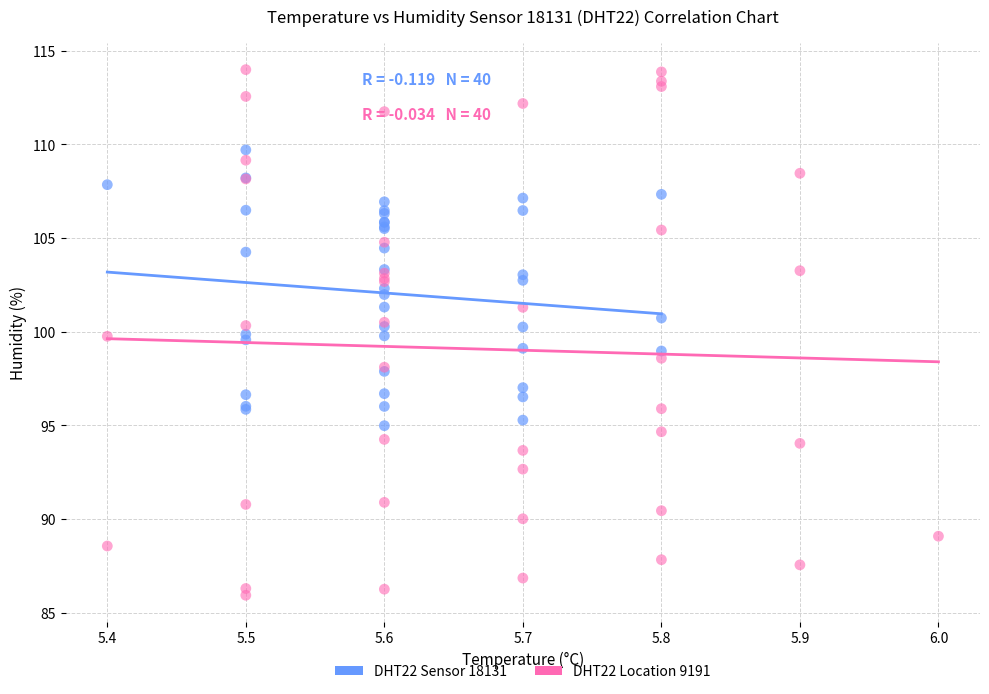

Which series reaches the minimum Y coordinate?

DHT22 Location 9191